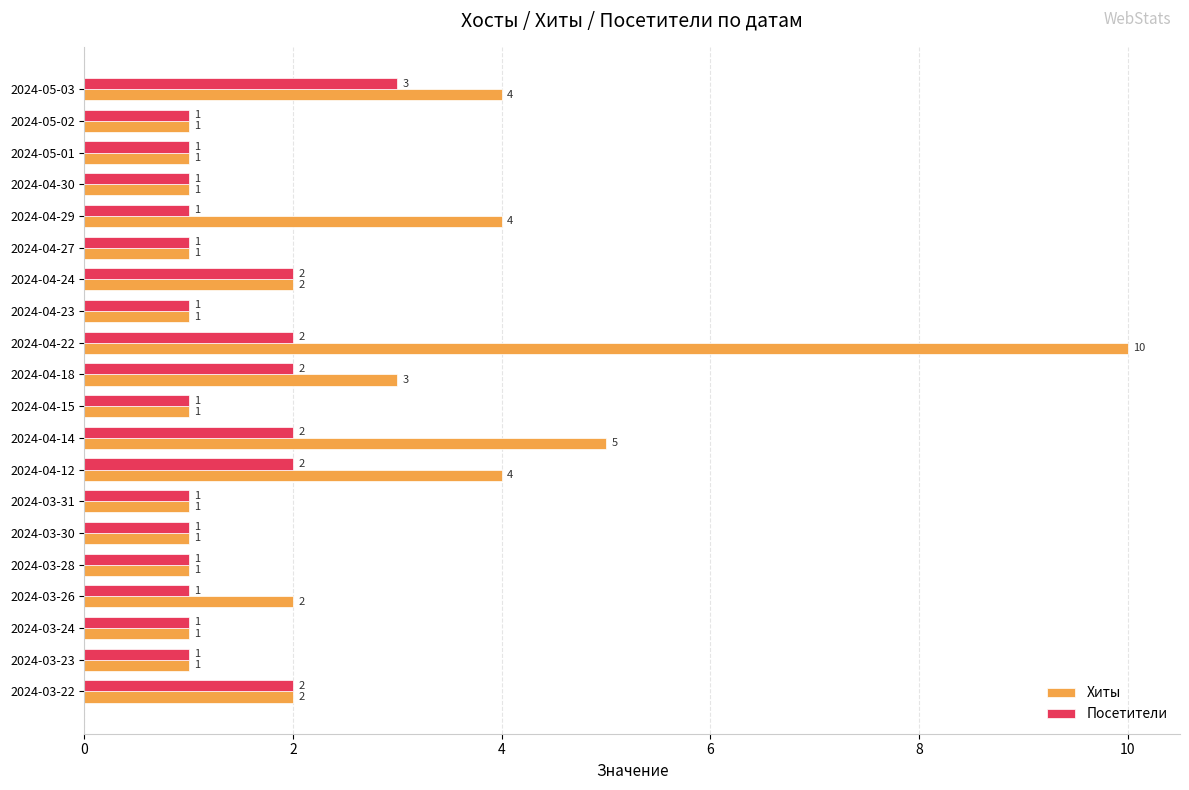

True or false: Хиты has a value of 7 at 2024-04-14.

False